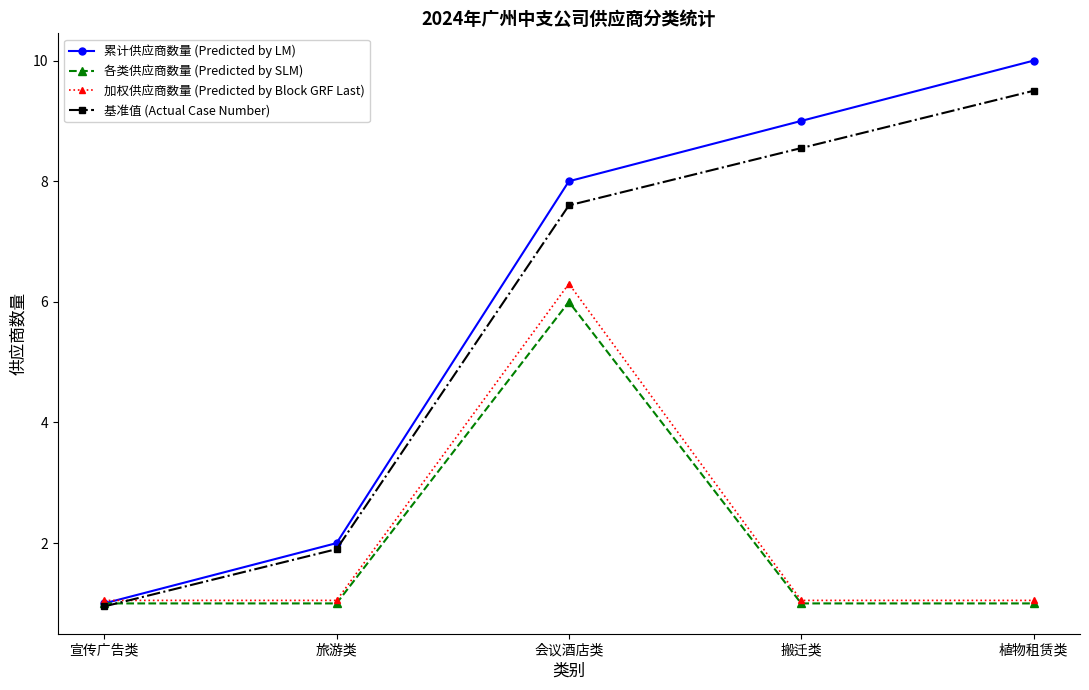

Which series has the widest spread of values?

累计供应商数量 (Predicted by LM)